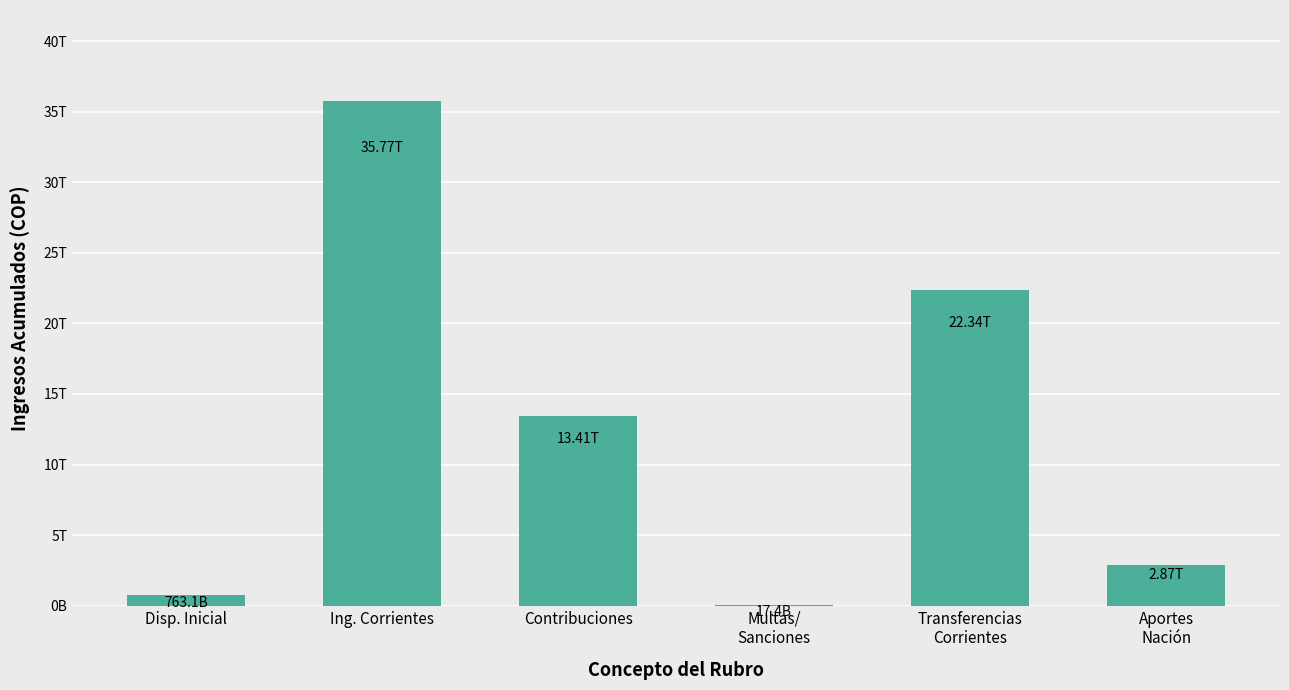

What is the change in value from Contribuciones to Transferencias
Corrientes?

+8925343355686.7